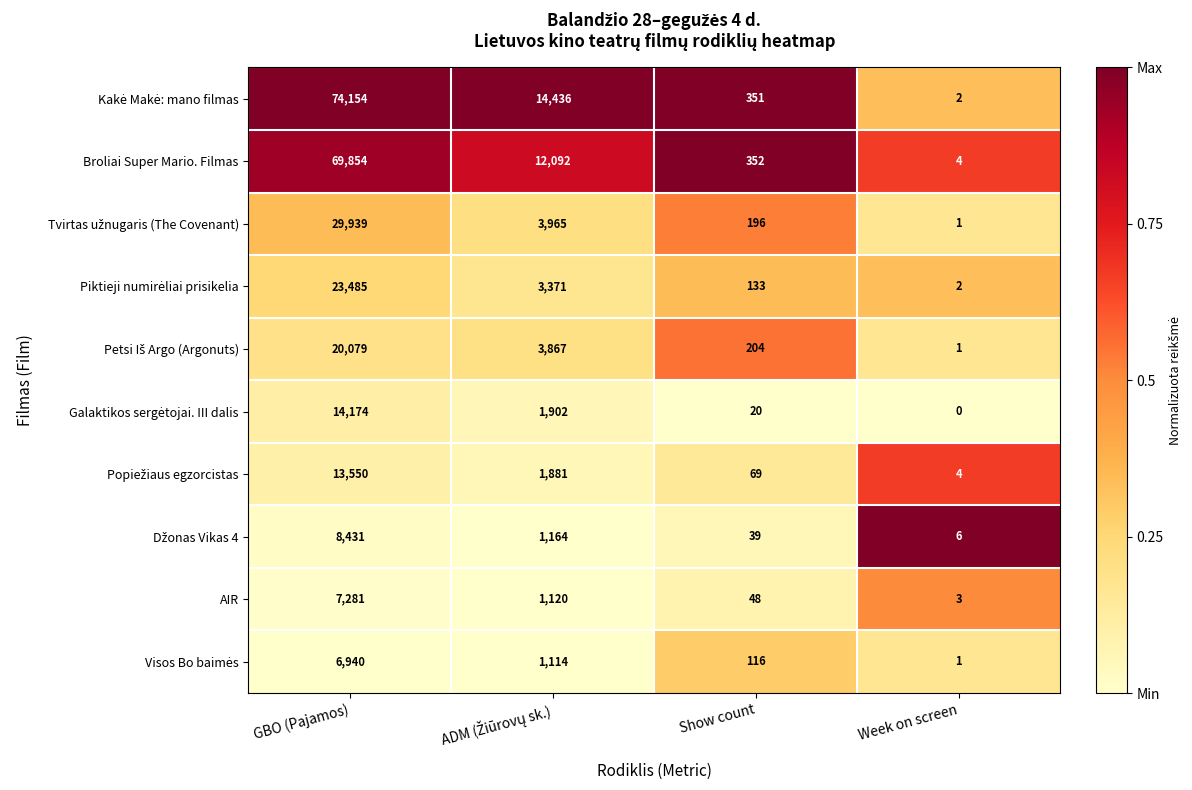

What is the difference between the second highest and minimum values in the AIR series?

1117